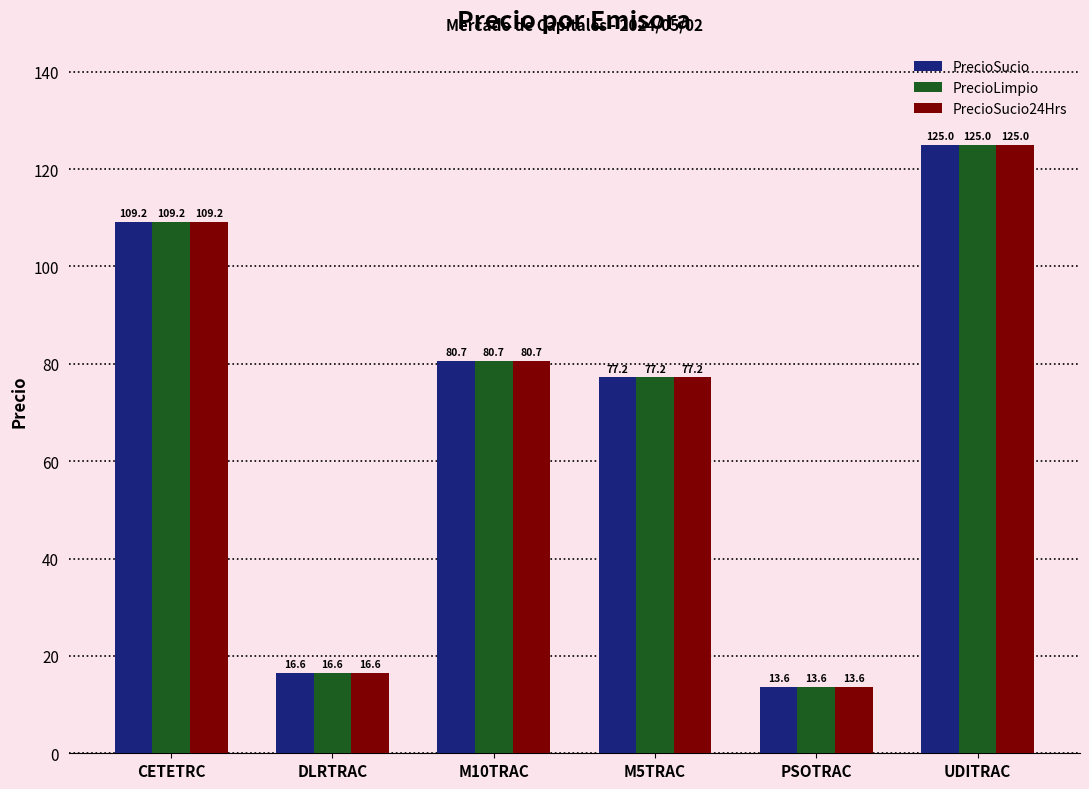

Which category has the highest value in the PrecioLimpio series?

UDITRAC